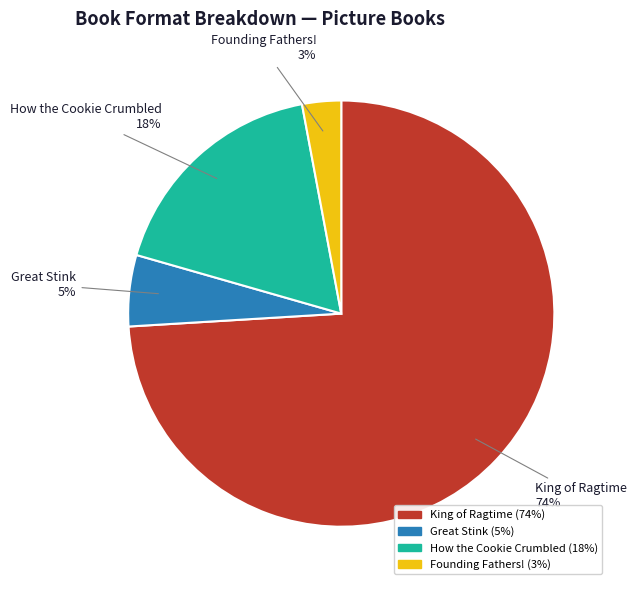

Does any single category account for the majority?

Yes